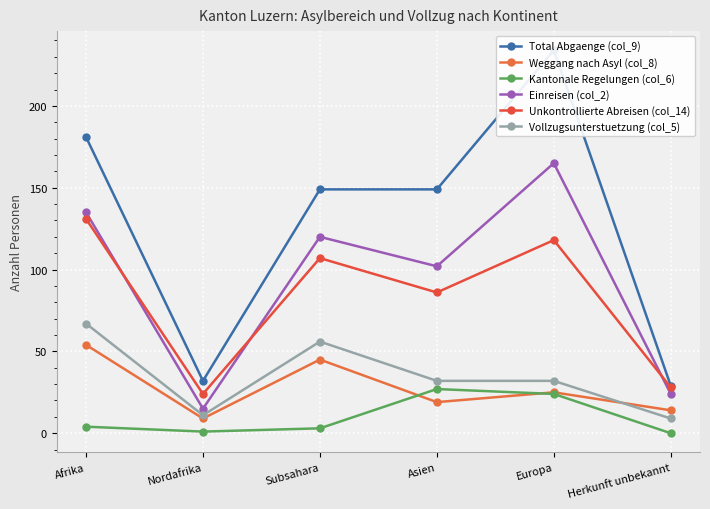

Reading left to right, extract all data points from this chart.

Total Abgaenge (col_9): Afrika=181	Nordafrika=32	Subsahara=149	Asien=149	Europa=234	Herkunft unbekannt=29
Weggang nach Asyl (col_8): Afrika=54	Nordafrika=9	Subsahara=45	Asien=19	Europa=25	Herkunft unbekannt=14
Kantonale Regelungen (col_6): Afrika=4	Nordafrika=1	Subsahara=3	Asien=27	Europa=24	Herkunft unbekannt=0
Einreisen (col_2): Afrika=135	Nordafrika=15	Subsahara=120	Asien=102	Europa=165	Herkunft unbekannt=24
Unkontrollierte Abreisen (col_14): Afrika=131	Nordafrika=24	Subsahara=107	Asien=86	Europa=118	Herkunft unbekannt=28
Vollzugsunterstuetzung (col_5): Afrika=67	Nordafrika=11	Subsahara=56	Asien=32	Europa=32	Herkunft unbekannt=9